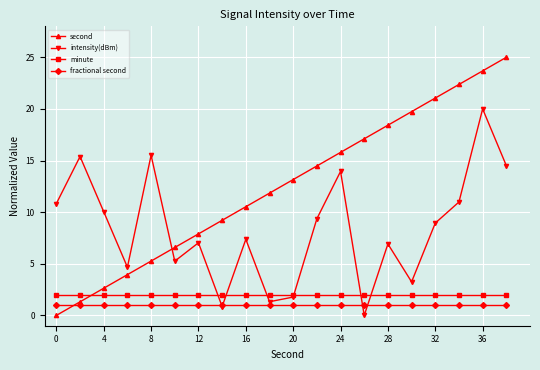

True or false: second and fractional second intersect in this chart.

True